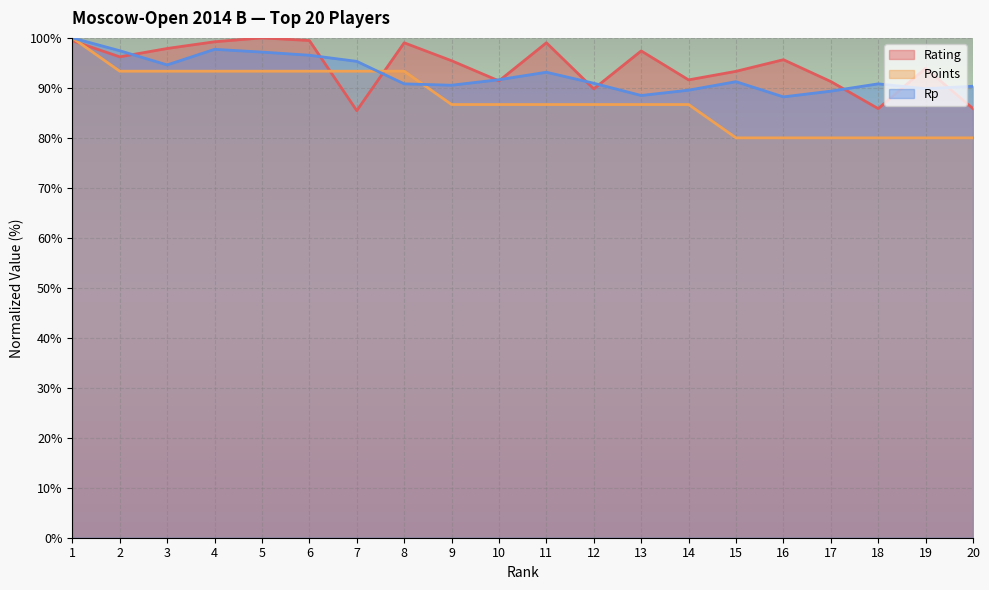

True or false: Rating has a value of 30.5 at 5.

False